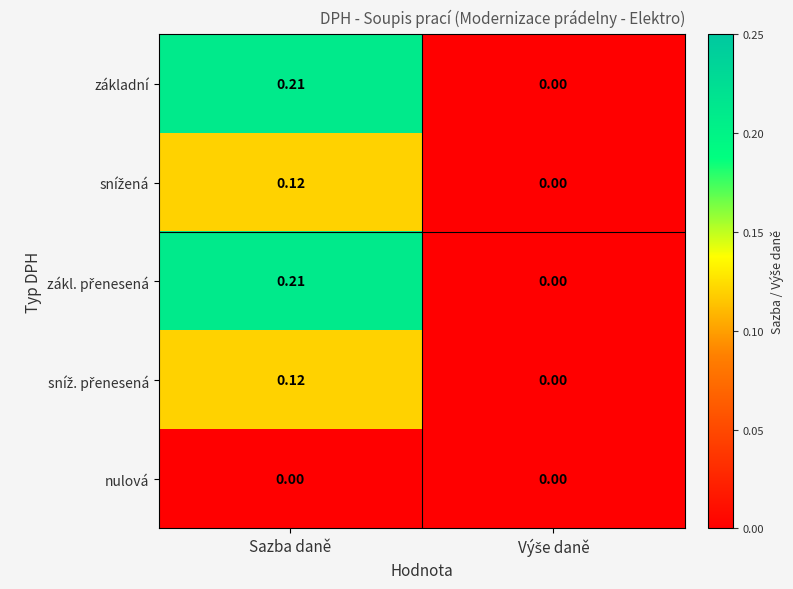

At which category does the chart reach its peak across all series?

Sazba daně